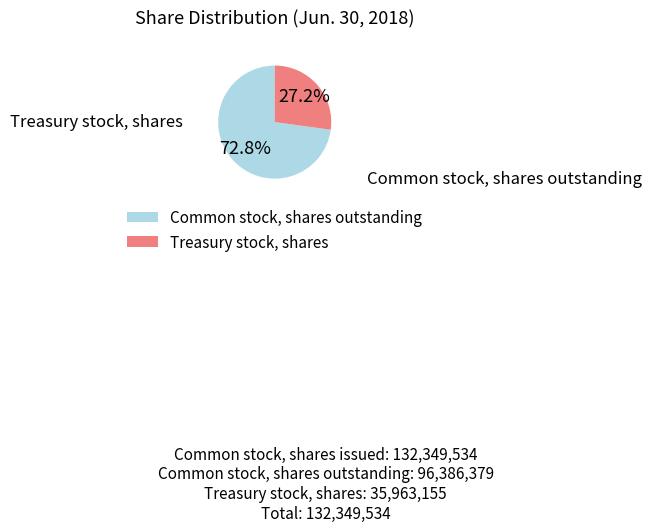

Is Treasury stock, shares the majority of the pie?

No